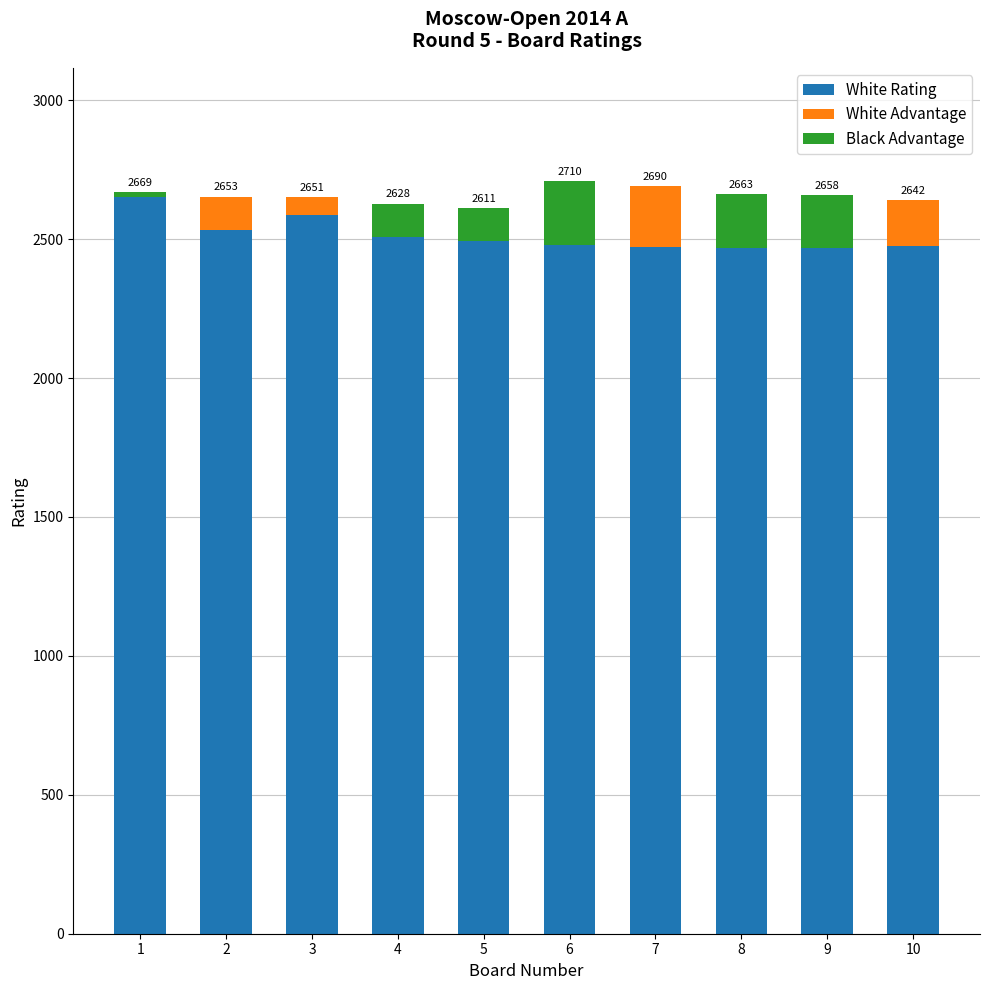

What is the spread (max minus min) of values at 10?

2477